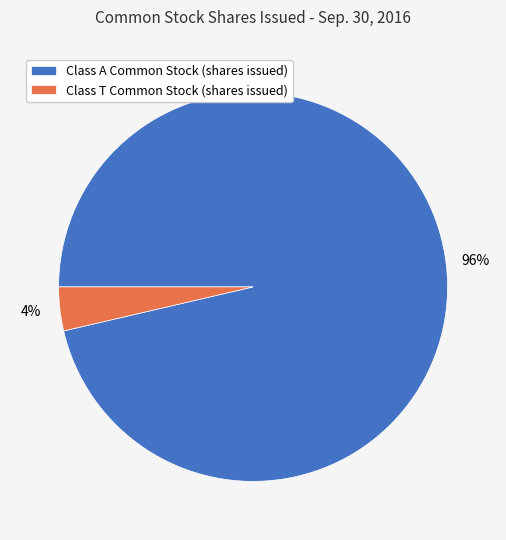

Rank the categories by value from lowest to highest.

Class T Common Stock (shares issued), Class A Common Stock (shares issued)